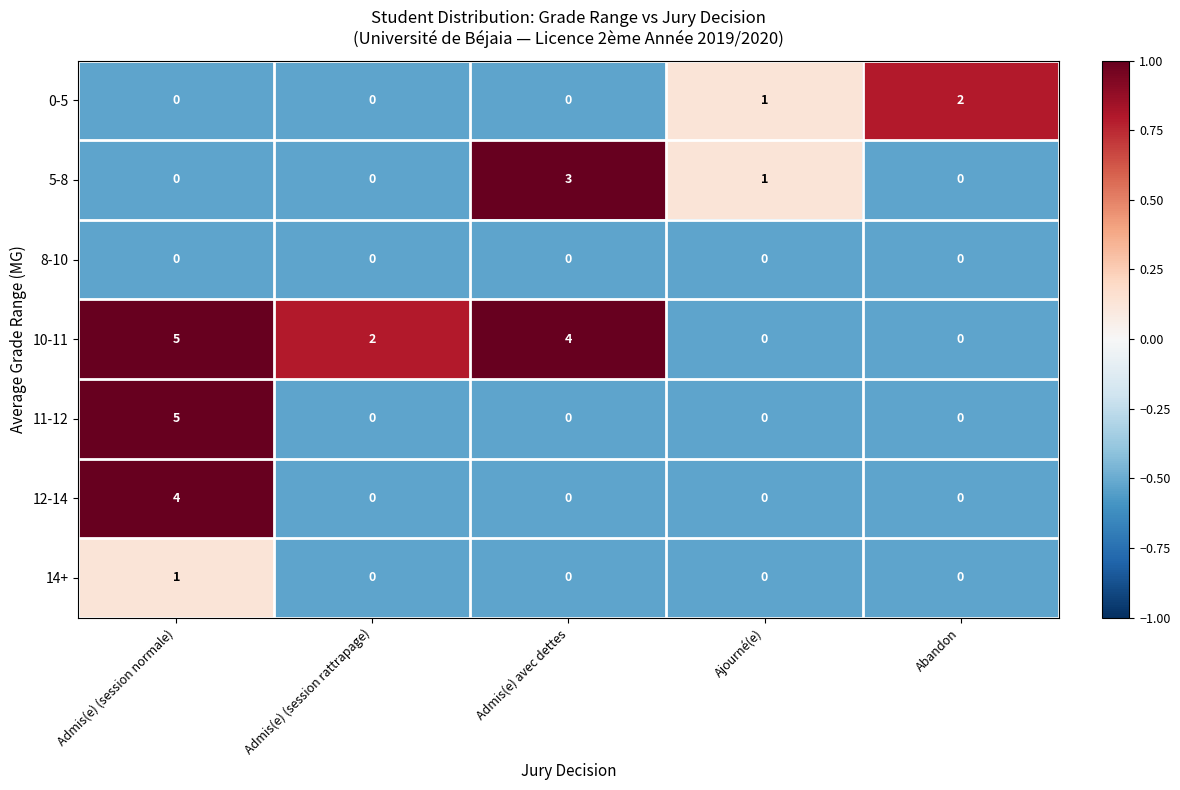

The value of 0-5 at Admis(e) (session normale) is -1. True or false?

False